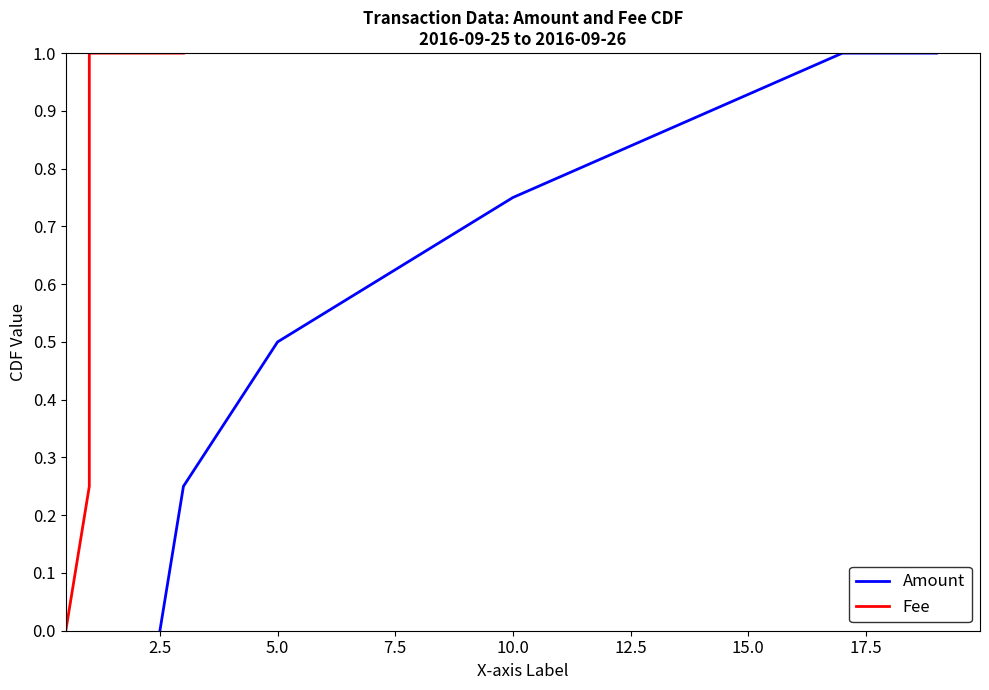

The value of Amount at 2.5 is -0.6. True or false?

False